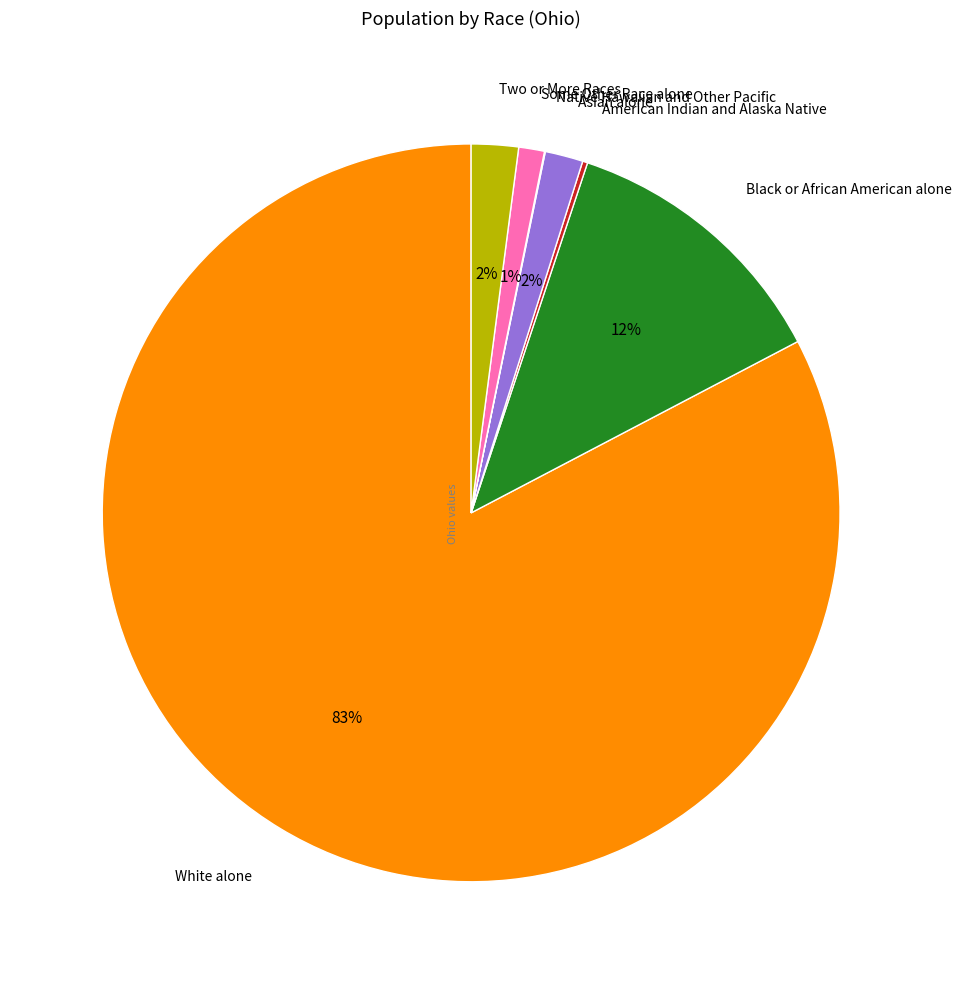

What percentage is the Asian alone slice, to the nearest percent?

2%